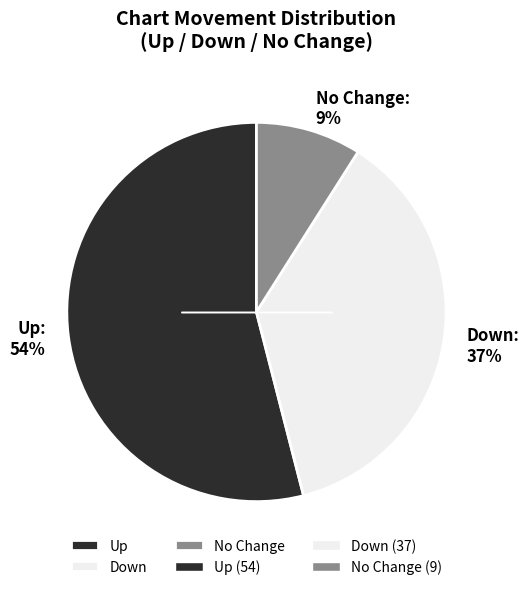

To the nearest percent, what is the difference between the Up and Down slice percentages?

17%